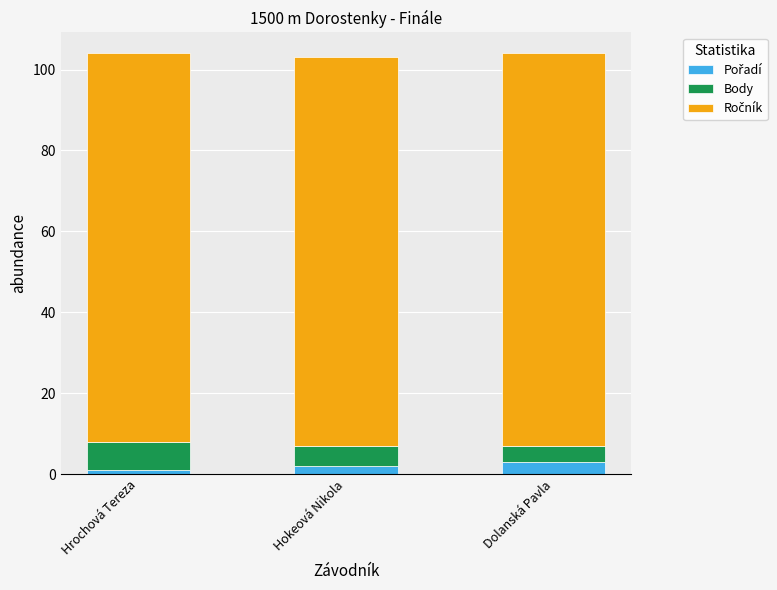

How many distinct data groups are displayed?

3